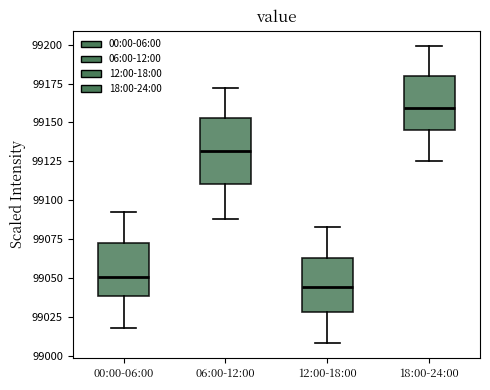

Reading left to right, read every box against the y-axis: the position of its median line, the range the box covers, and the ends of its whiskers. The values are not printed on the chart, so give them approximately, as read against the axis.

00:00-06:00: median 99050, box 99040 to 99075, whiskers 99020 to 99090
06:00-12:00: median 99130, box 99110 to 99155, whiskers 99090 to 99170
12:00-18:00: median 99045, box 99030 to 99065, whiskers 99010 to 99080
18:00-24:00: median 99160, box 99145 to 99180, whiskers 99125 to 99200